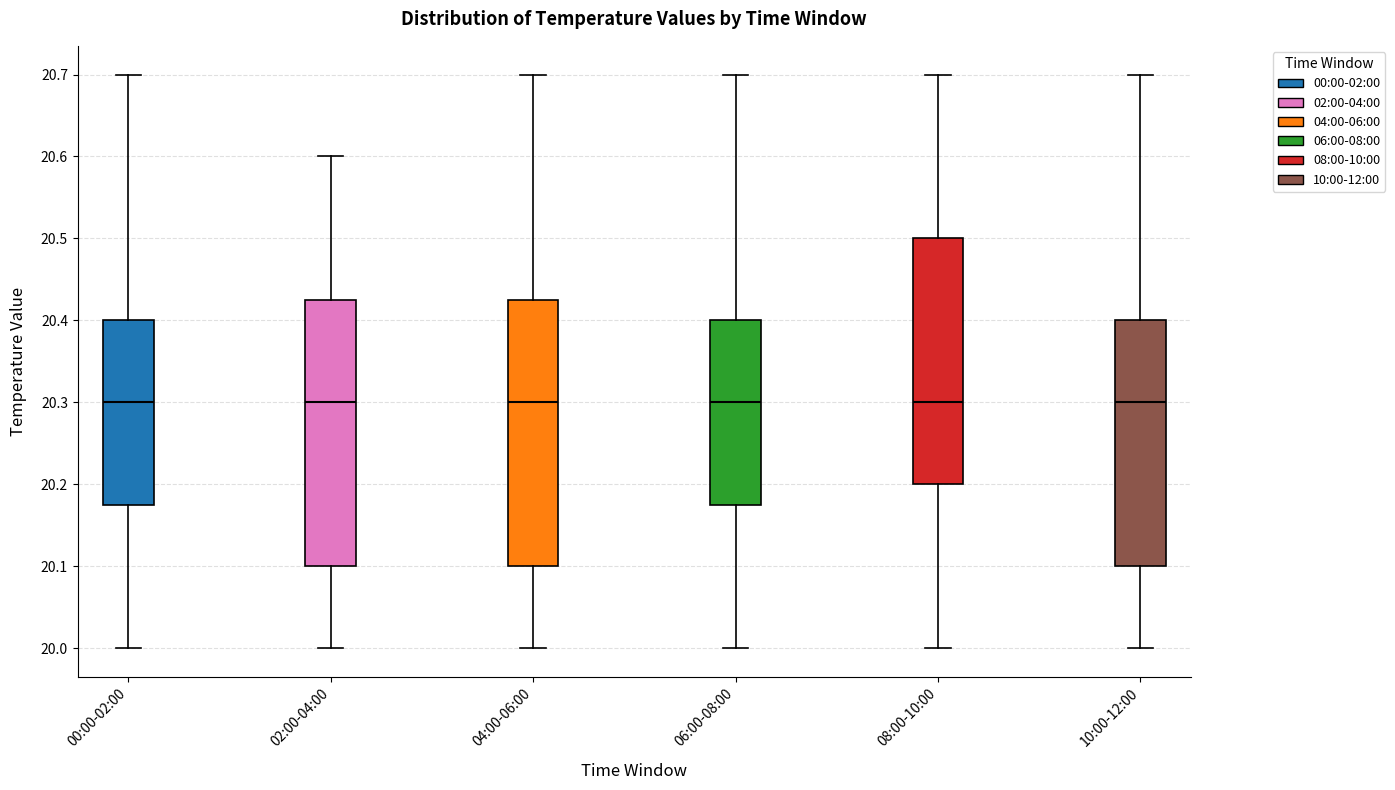

Where is the upper edge of the box for 06:00-08:00 on the y-axis? The values are not printed on the chart, so give them approximately, as read against the axis.

20.40